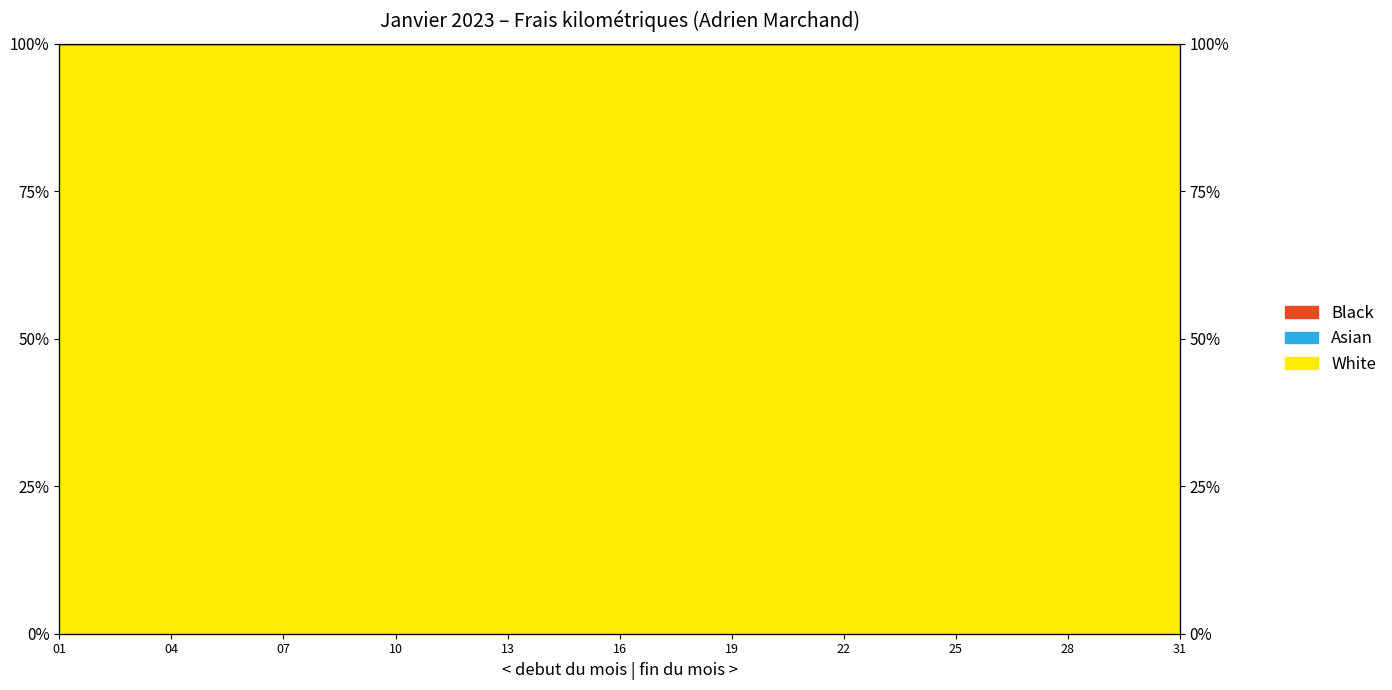

The chart shows a value of 32.2 at 22. True or false?

False